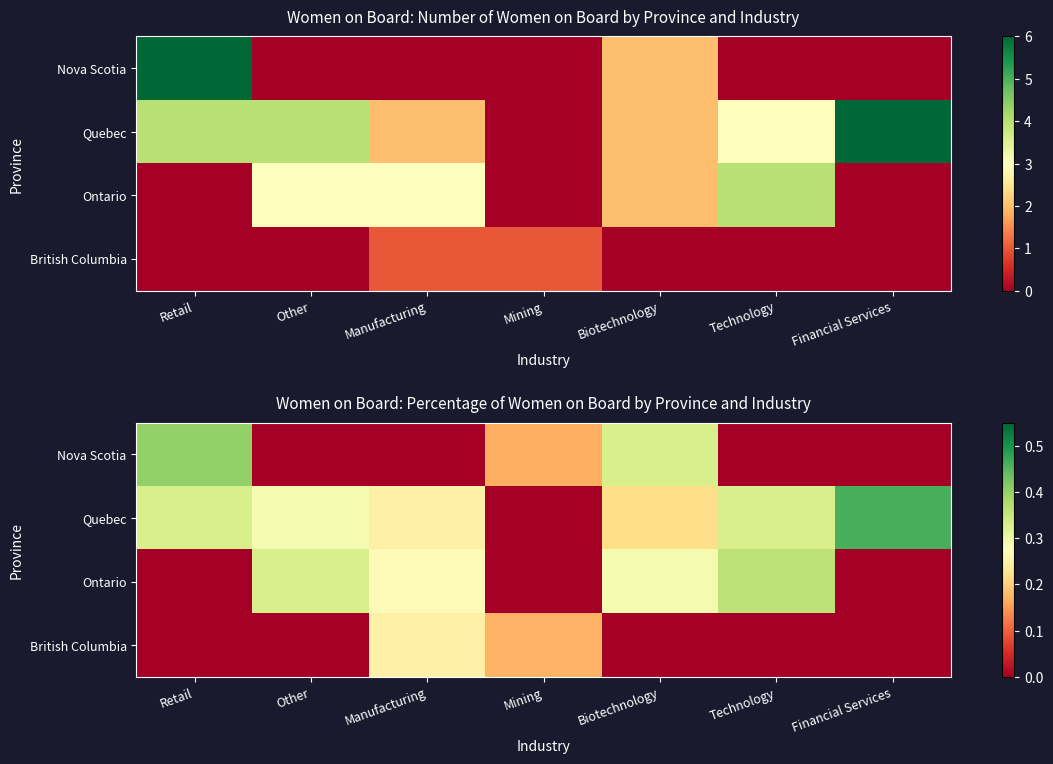

Which category has the highest value across all series?

Financial Services